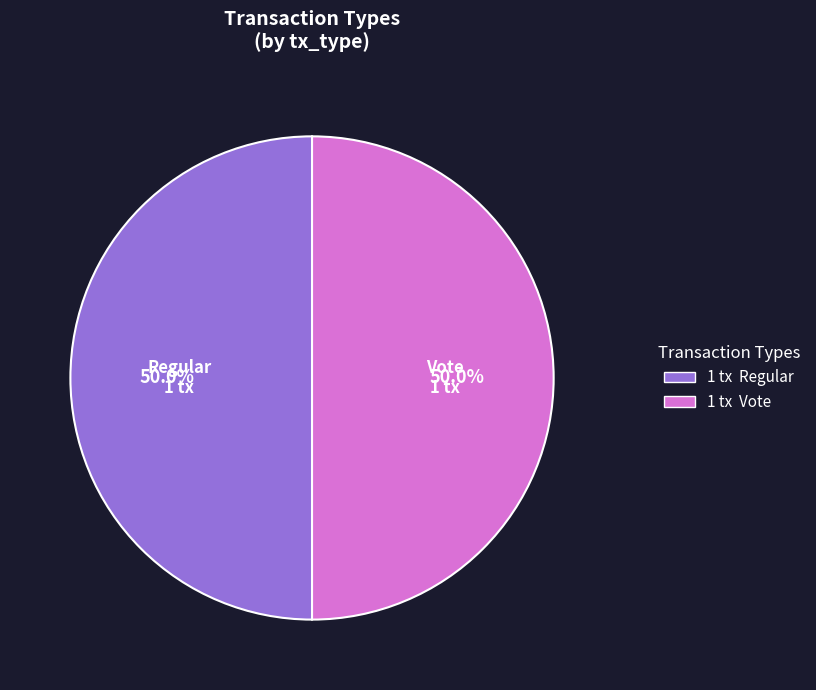

What is the ratio of the value at Regular to the value at Vote?

1.0